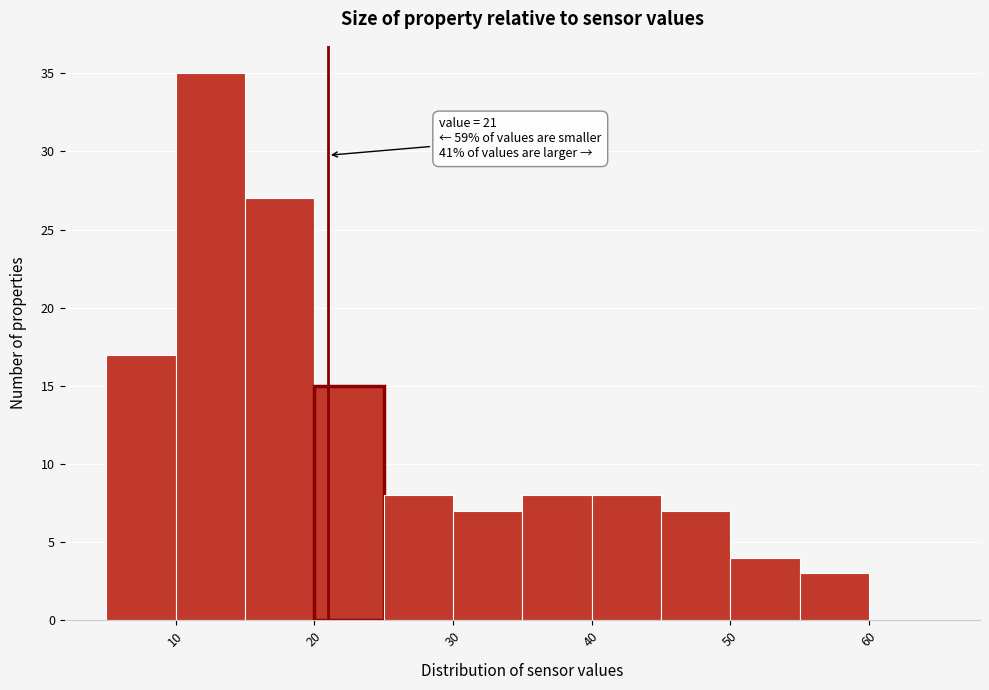

Which range on the x-axis has the tallest bar?

10 to 15